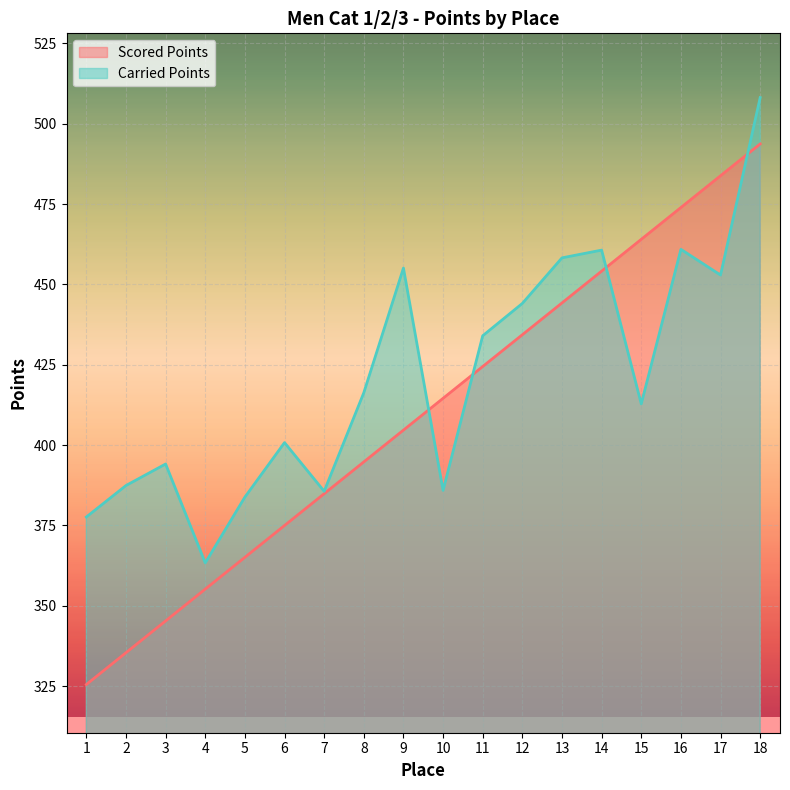

At how many categories does at least one series exceed 467?

3